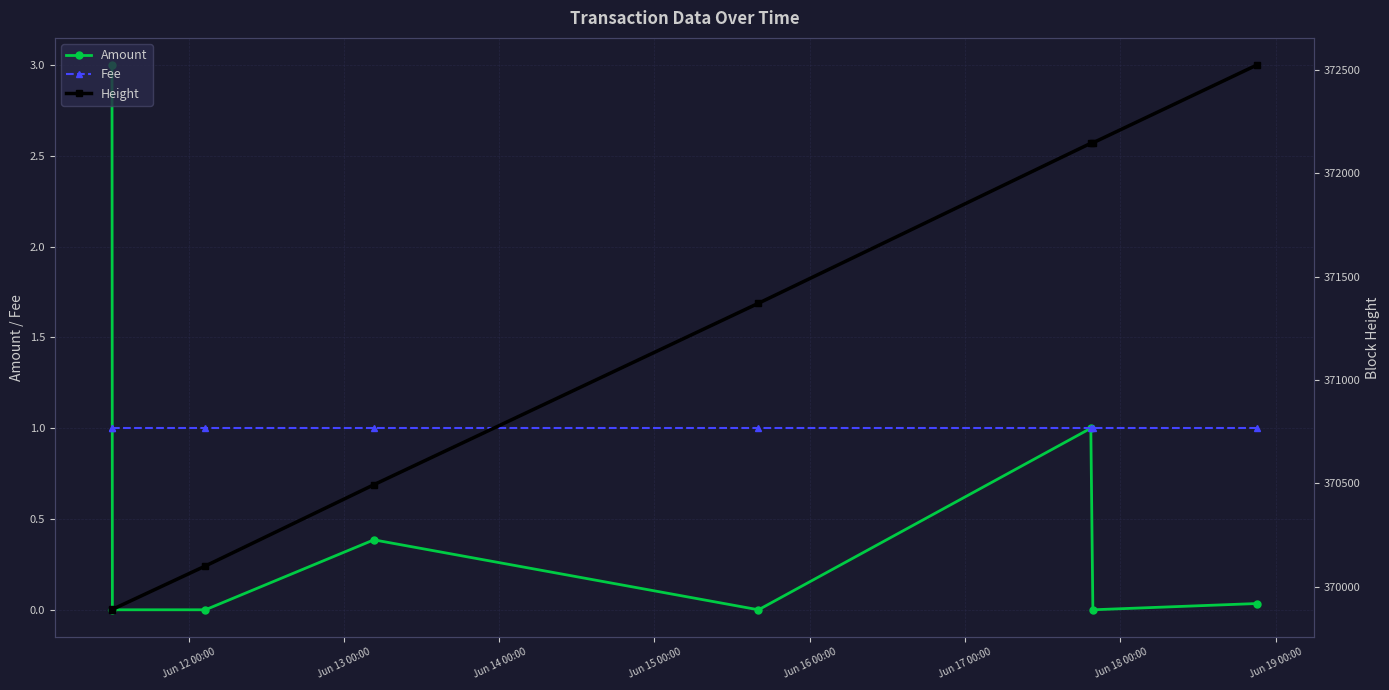

What is the maximum value for Fee?

1.0